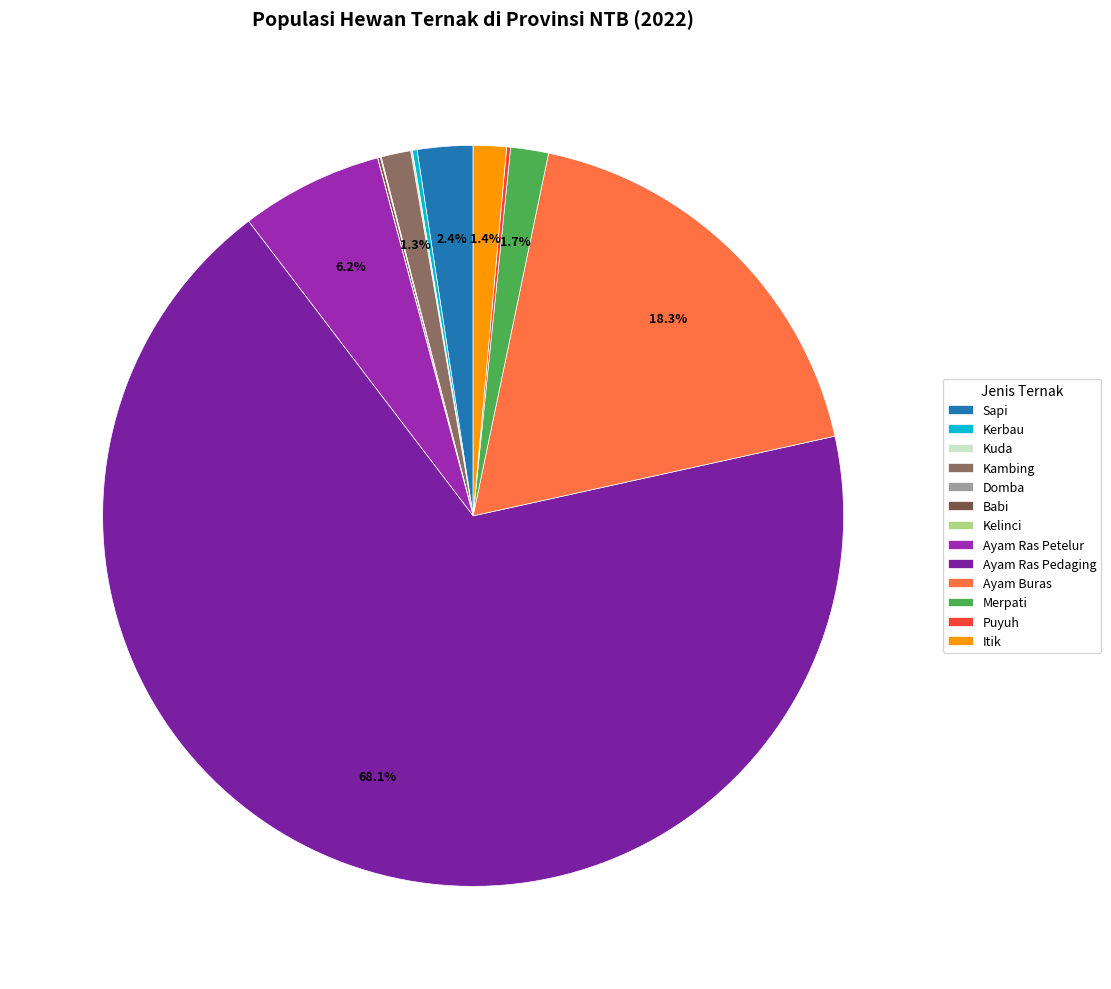

What is the total percentage of Sapi and Merpati?

4.1%